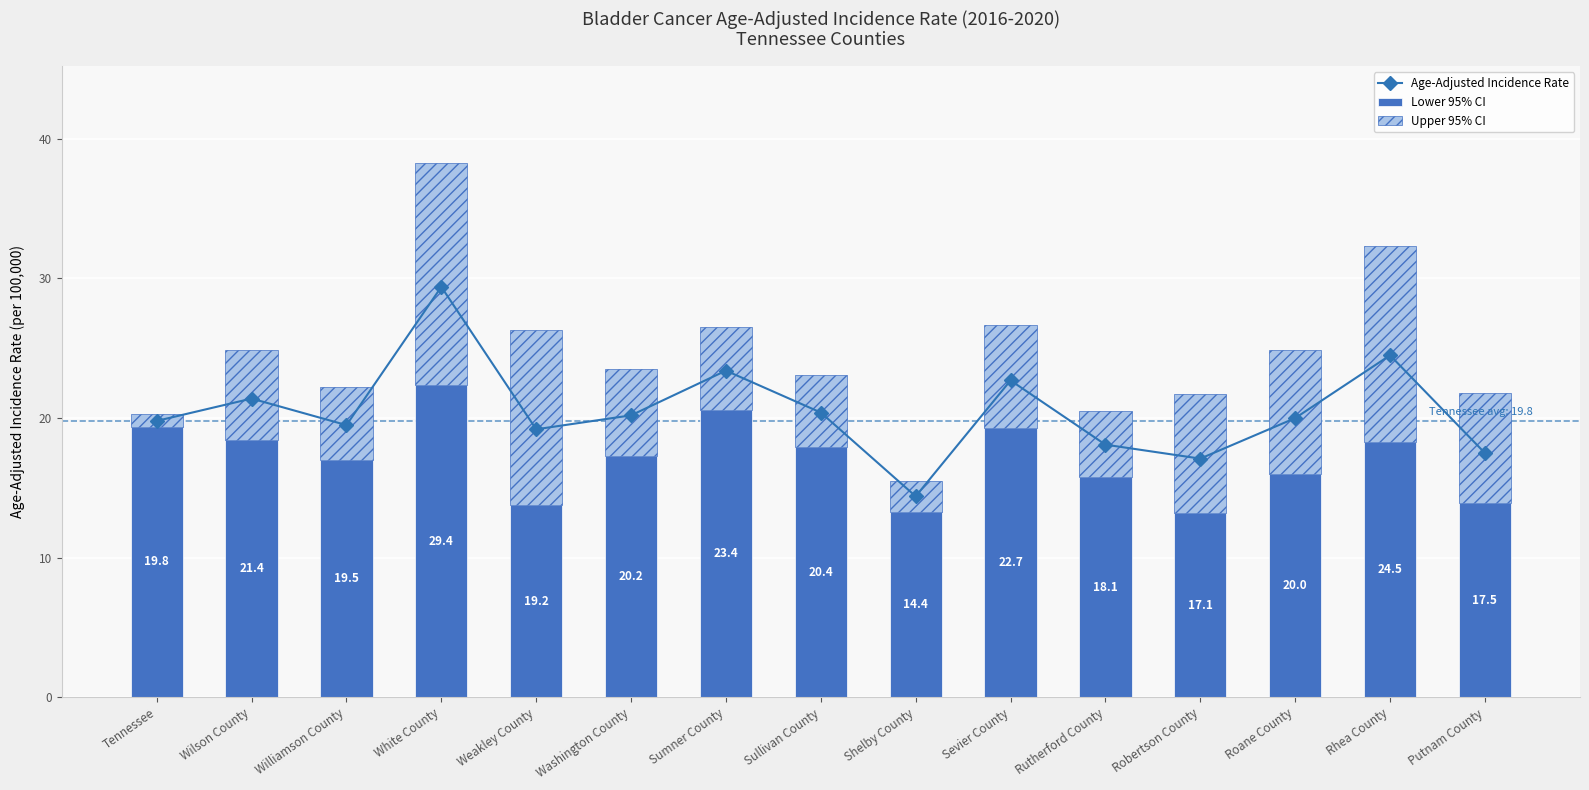

The value of Lower 95% CI at Williamson County is 7.3. True or false?

False